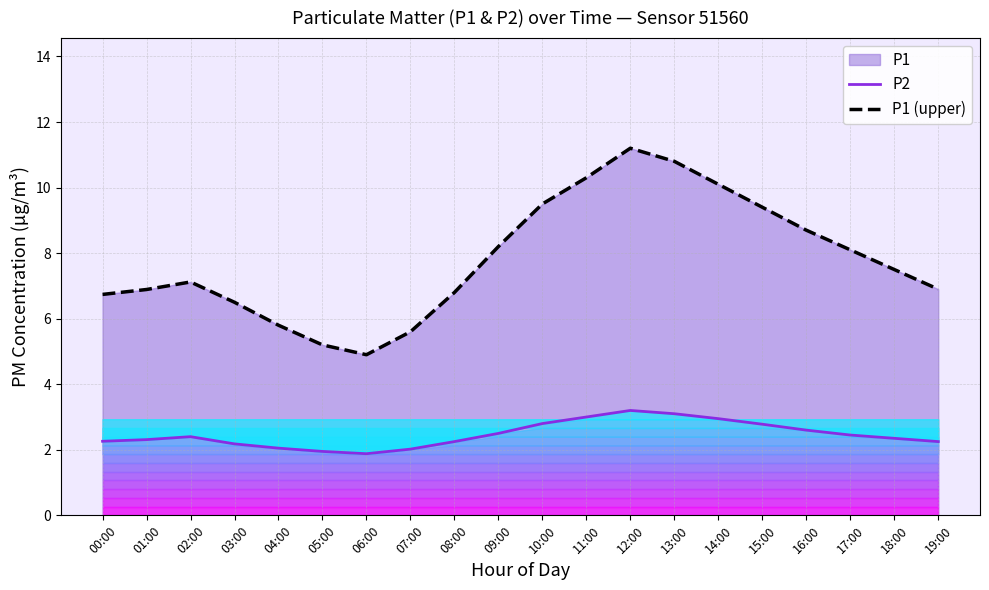

Rank the series by their maximum value, from highest to lowest.

P1 (upper), P2